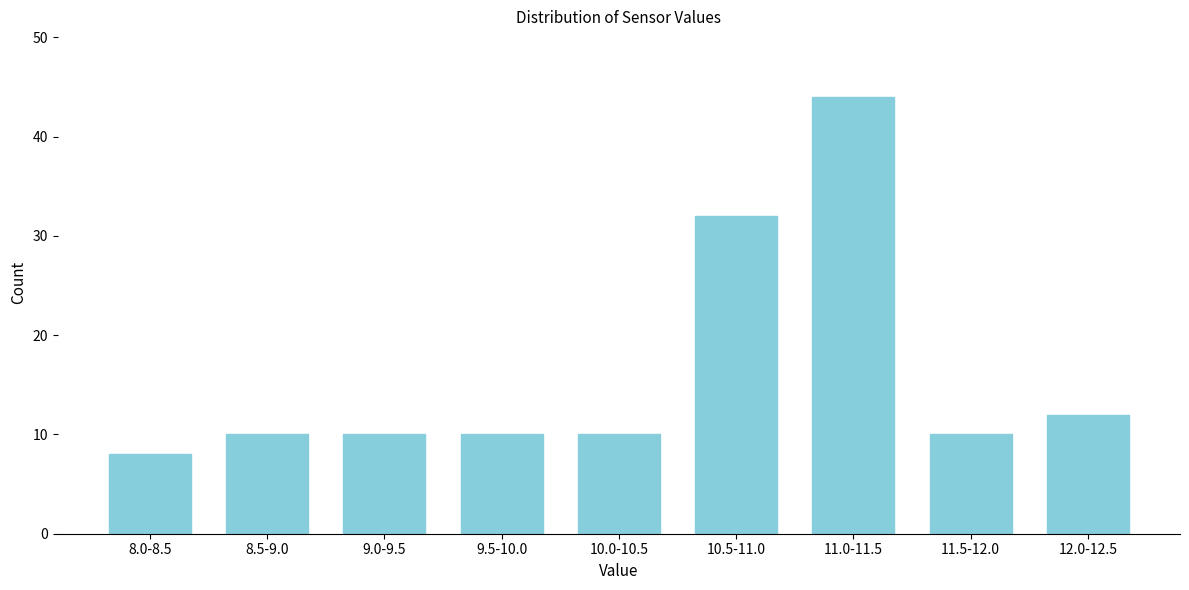

Reading right to left, list all the values displayed in this chart.

12	10	44	32	10	10	10	10	8